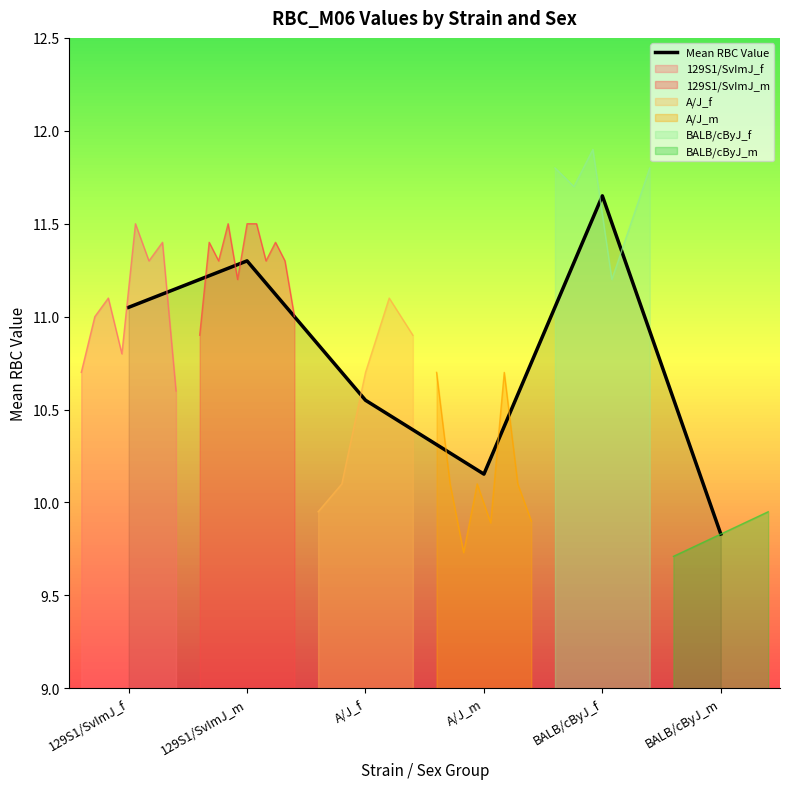

How many values exceed 11?

3